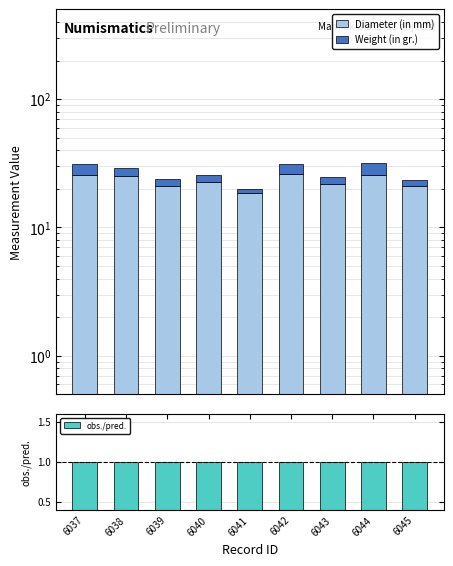

What is the greatest value displayed?

26.0